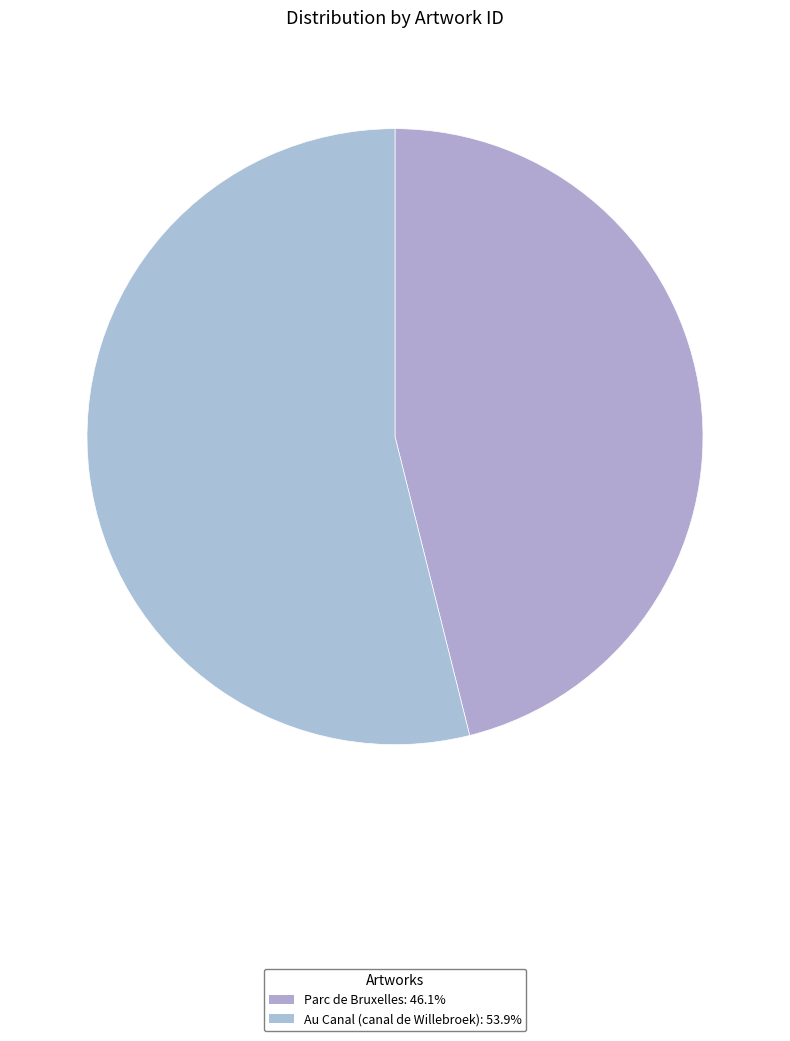

To the nearest percent, what portion does Au Canal (canal de Willebroek) represent?

54%